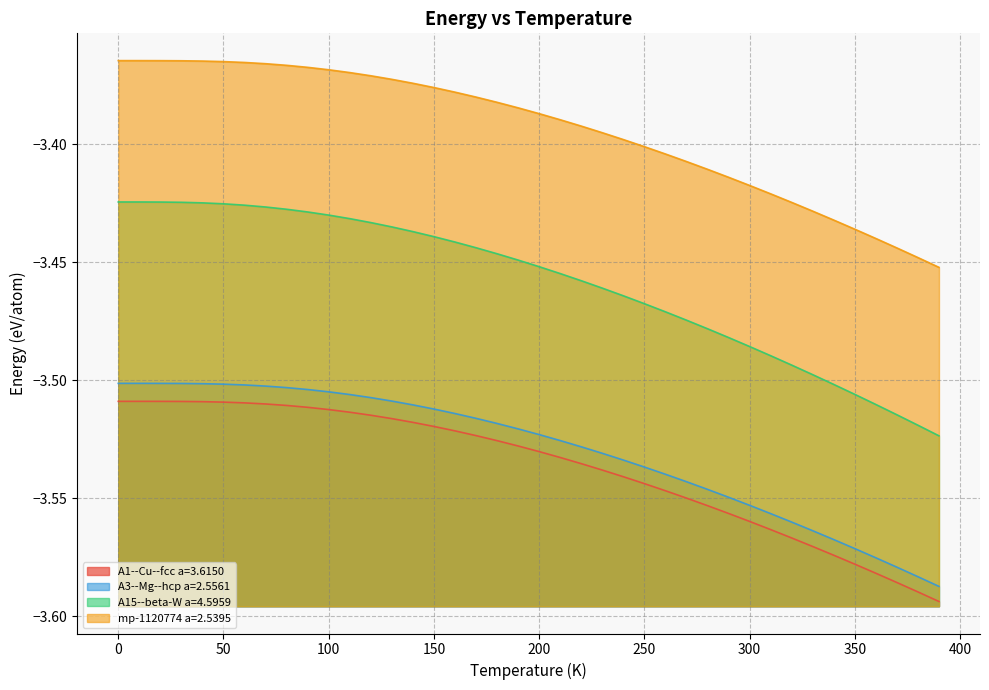

Is the value of A15--beta-W a=4.5959 at 0 greater than the value of A1--Cu--fcc a=3.6150 at 330?

Yes